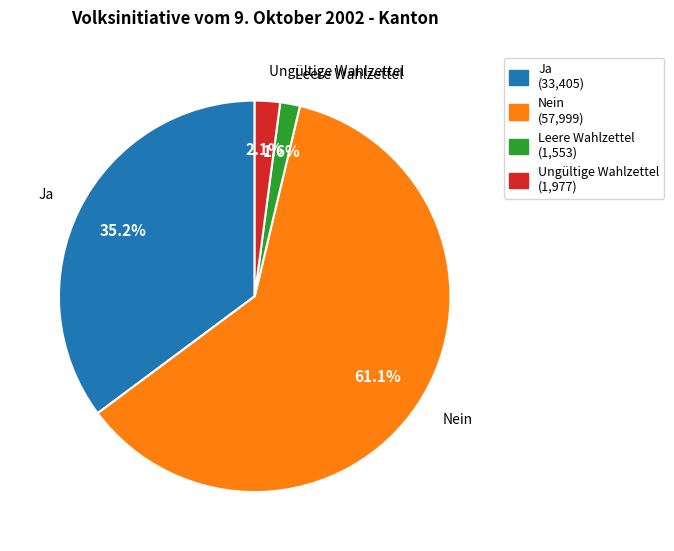

The Nein slice represents 56% of the pie. True or false?

False